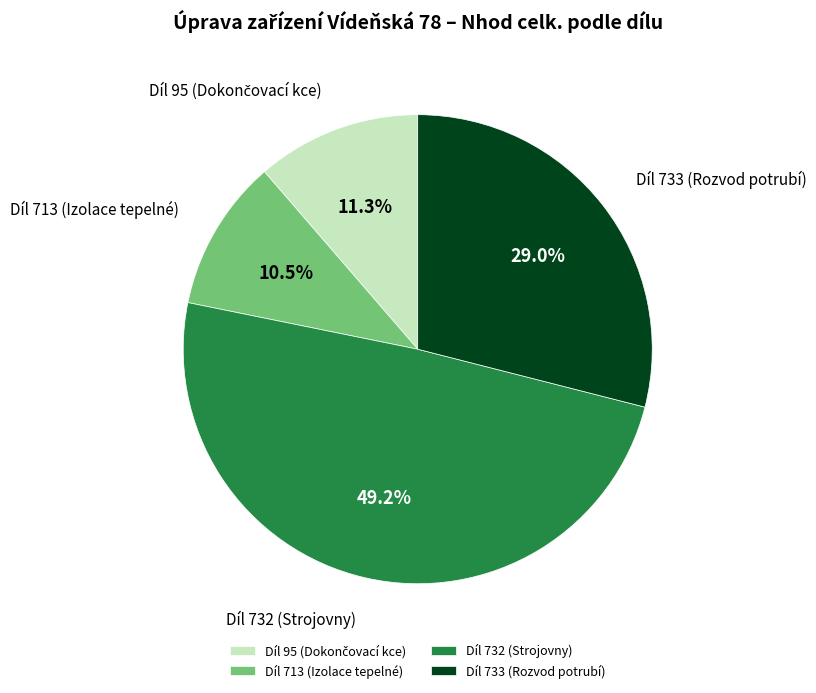

To the nearest percent, what percentage of the pie is Díl 733 (Rozvod potrubí)?

29%